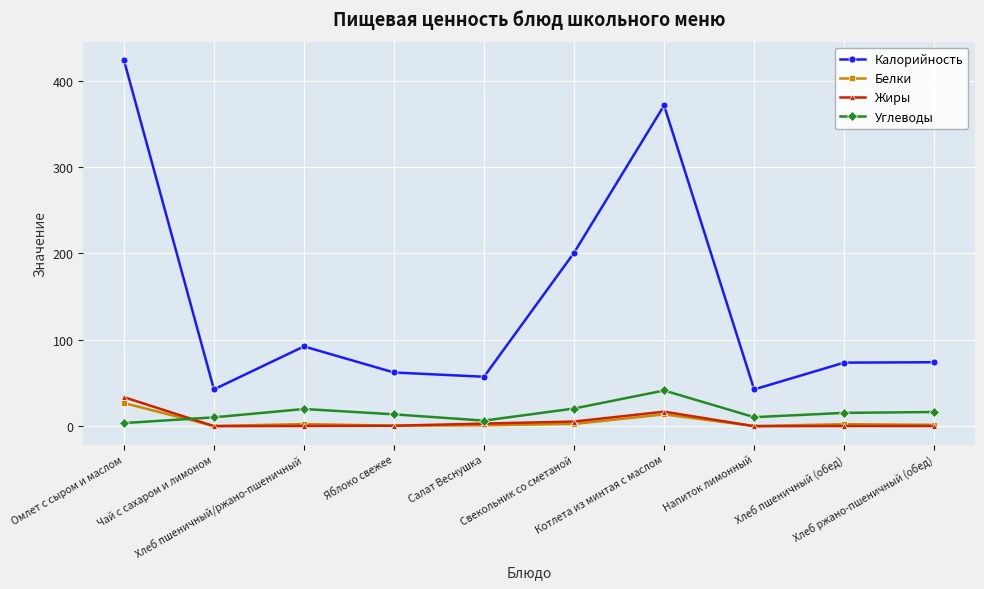

At how many categories does at least one series exceed 405?

1